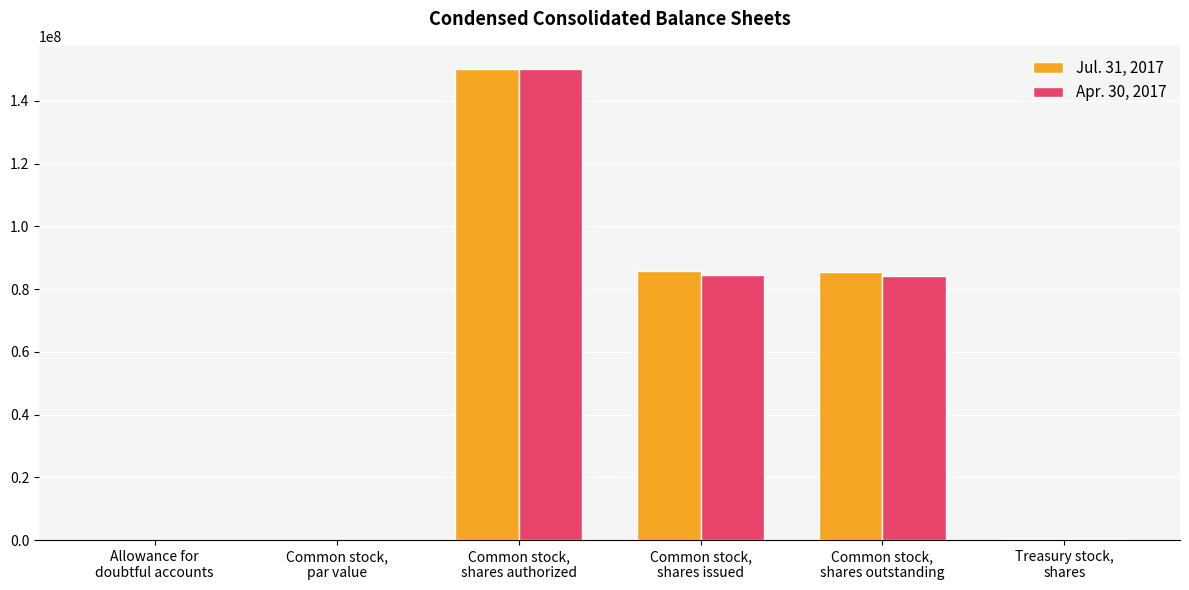

What is the maximum value shown in the chart?

150000000.0